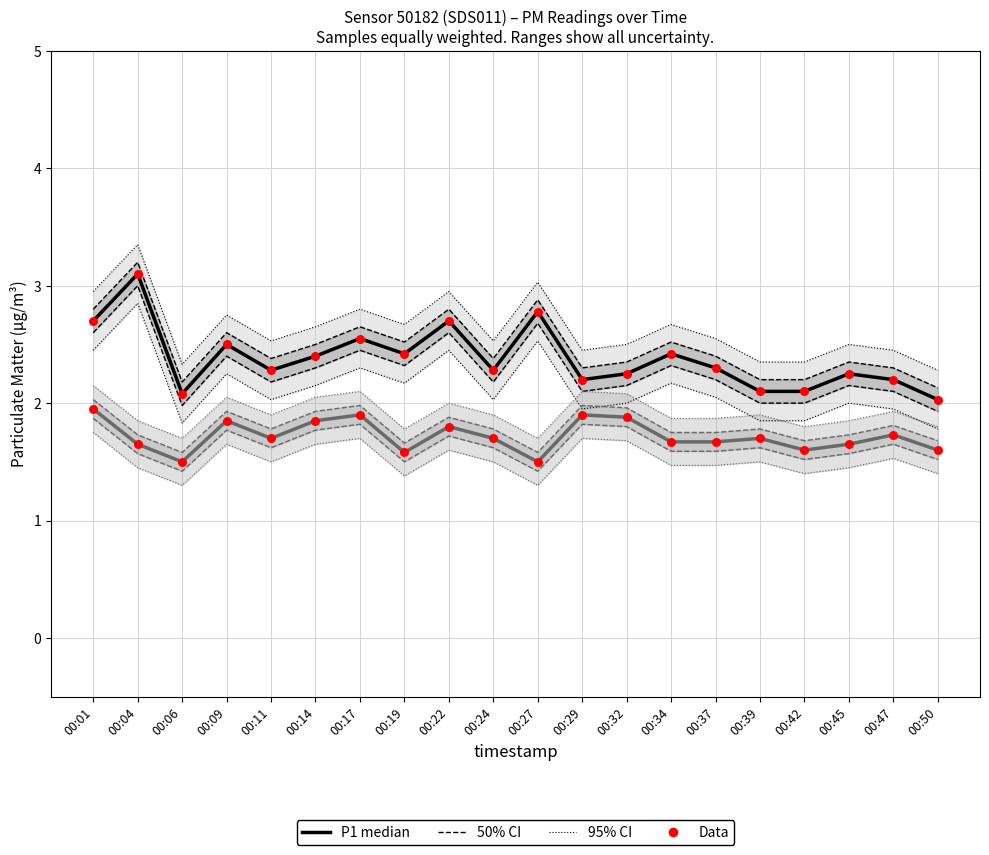

Is the value of P2 median at 00:42 greater than the value of P2 Data at 00:04?

No